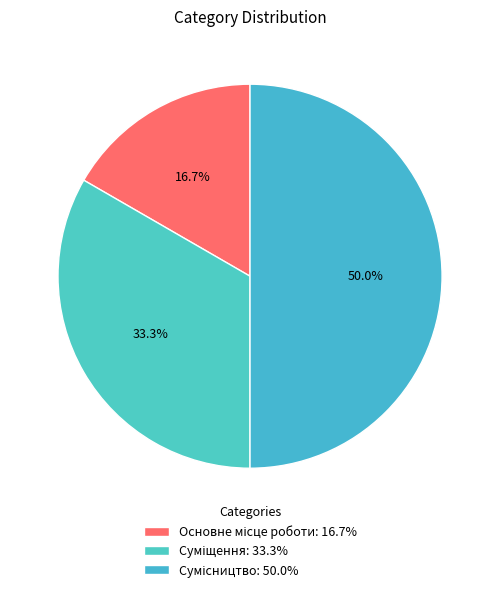

Is it true that Основне місце роботи is 23% of the pie?

False